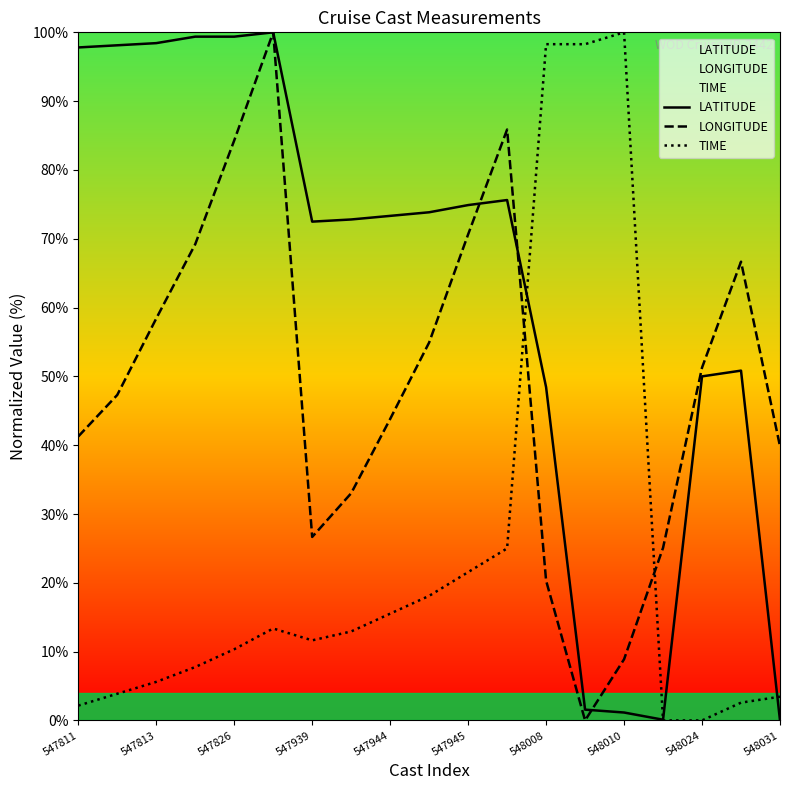

How many series are shown in this chart?

3